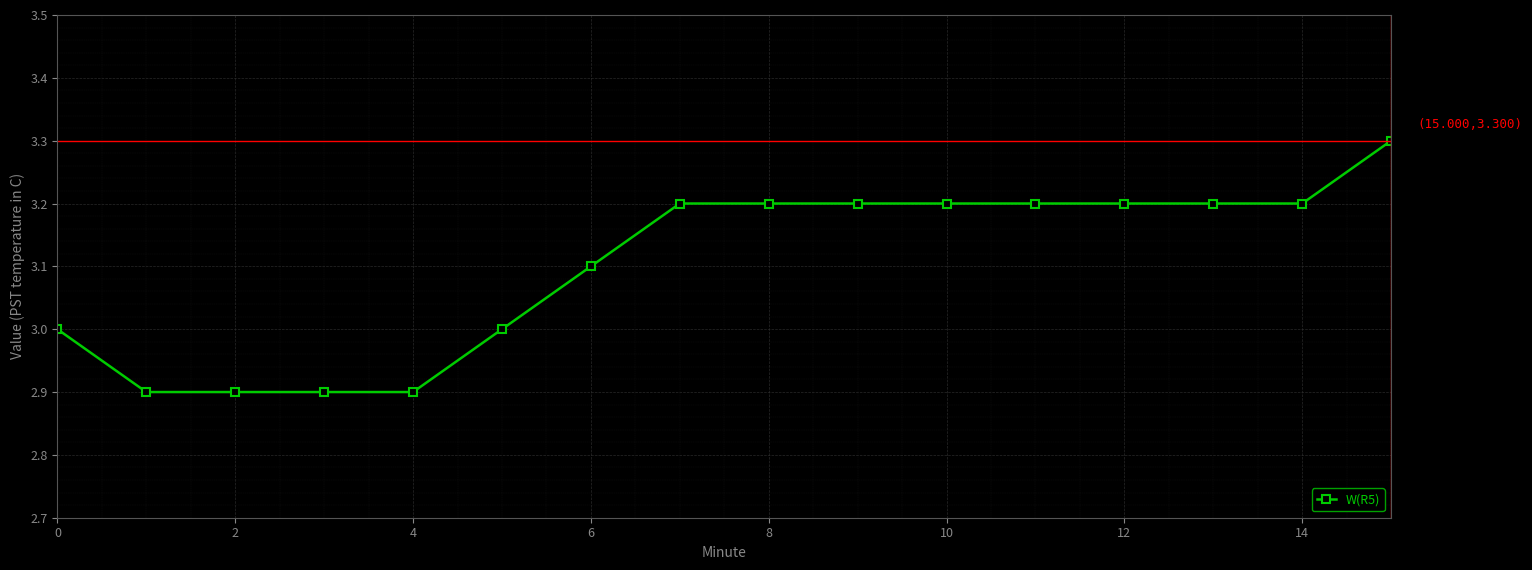

What is the difference between the maximum and minimum values?

0.4